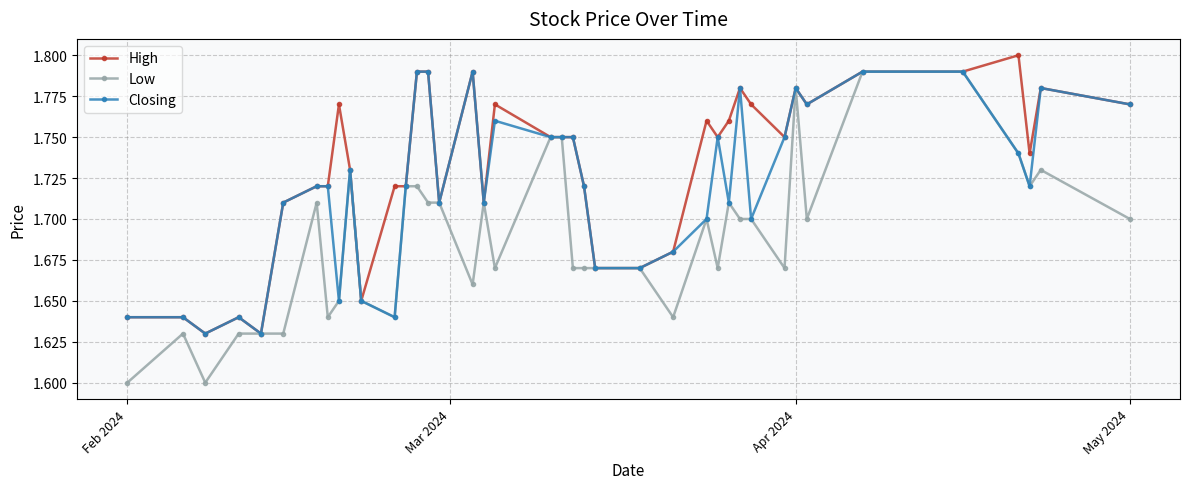

What is the difference between the maximum and minimum values in the Closing series?

0.2